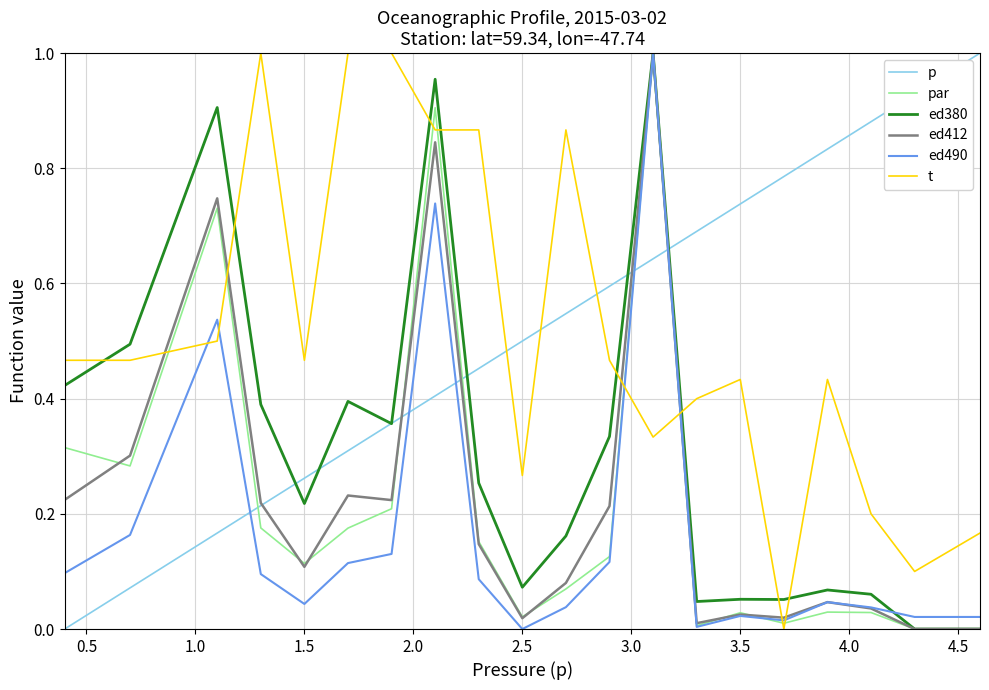

True or false: ed490 and t intersect in this chart.

True